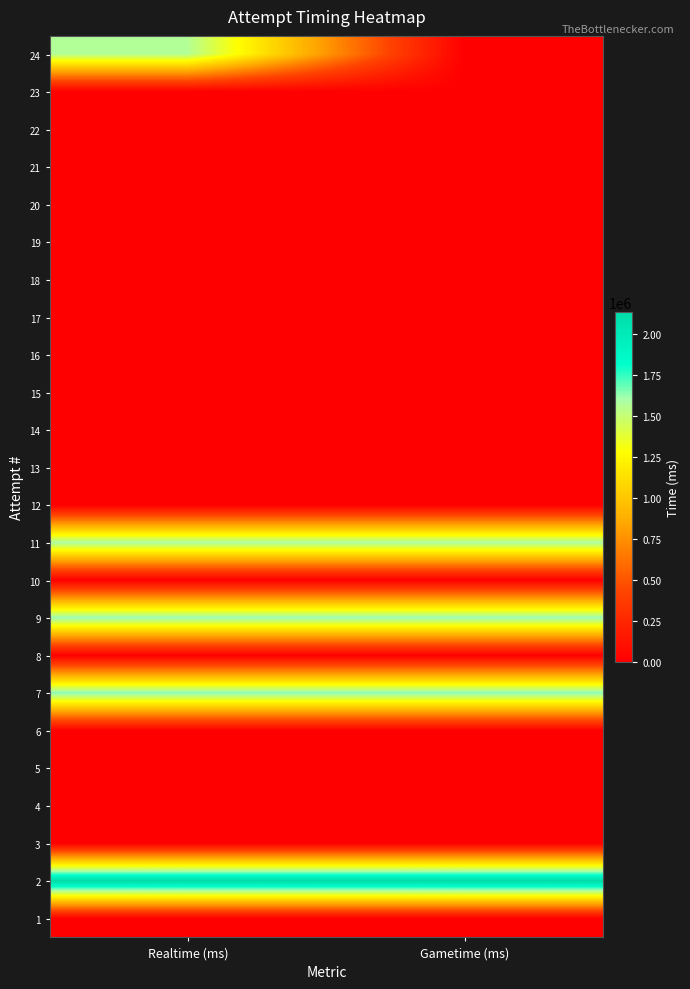

What is the spread (max minus min) of values at Gametime (ms)?

2133434